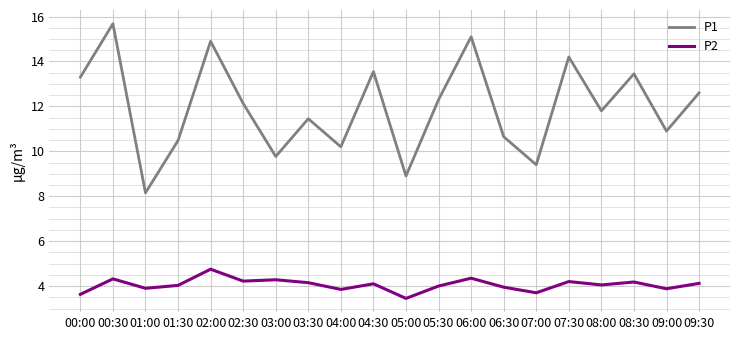

What is the sum of all P1 values?

238.9